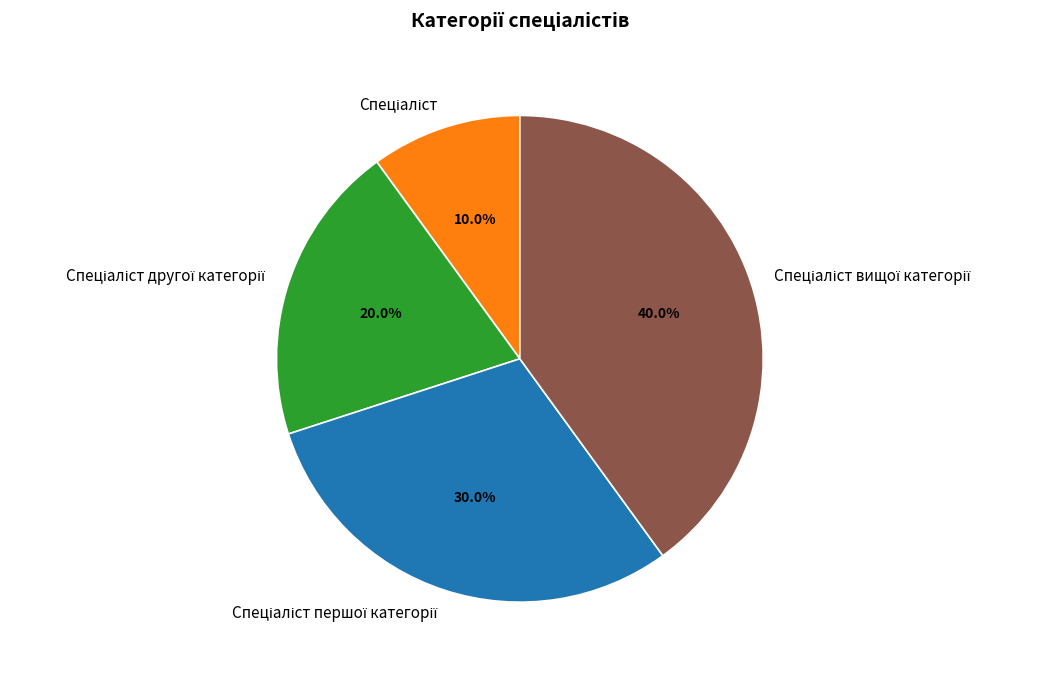

Is there any slice that represents more than half of the pie?

No